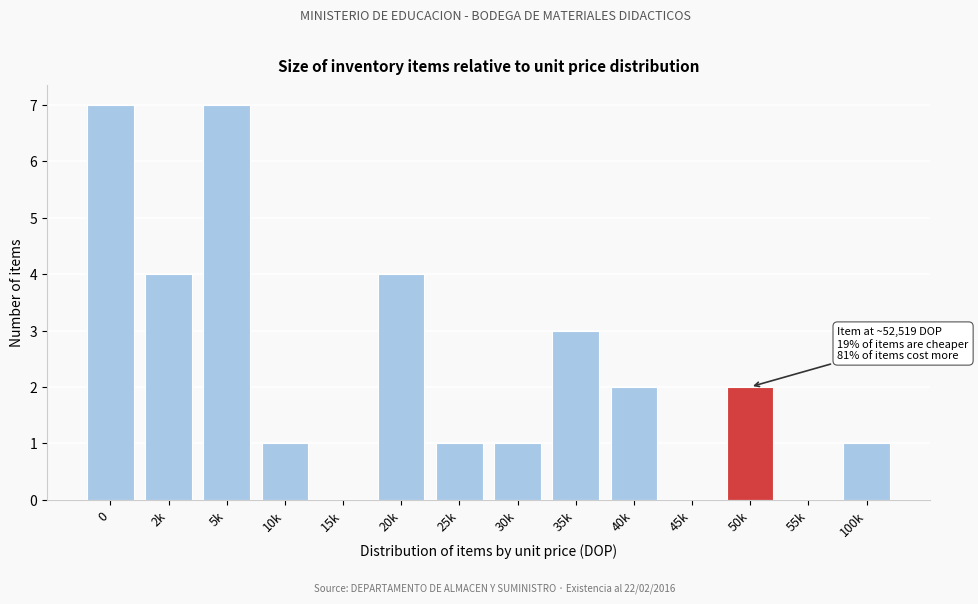

Reading left to right, what are all the values shown in this chart?

0=7	2k=4	5k=7	10k=1	15k=0	20k=4	25k=1	30k=1	35k=3	40k=2	45k=0	50k=2	55k=0	100k=1